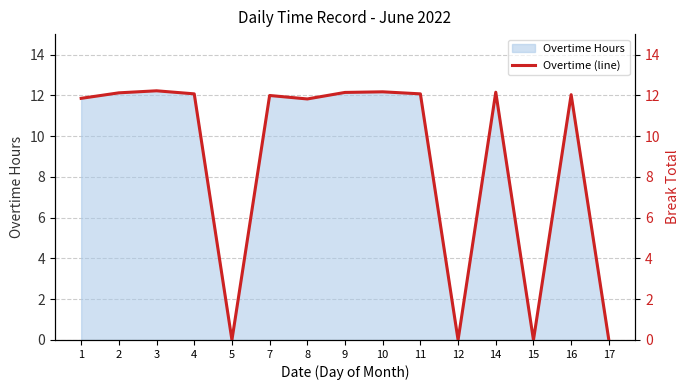

Which category has the highest value across all series?

3